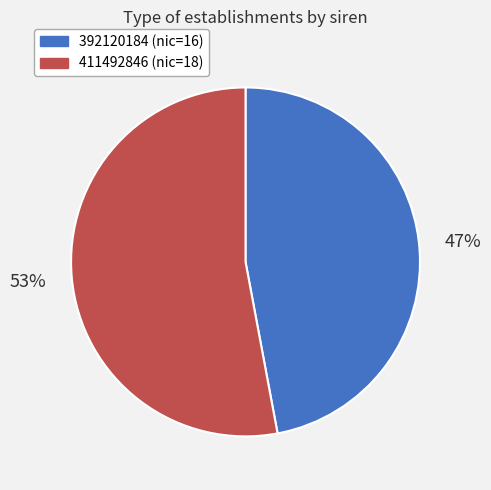

How many segments does this pie chart have?

2